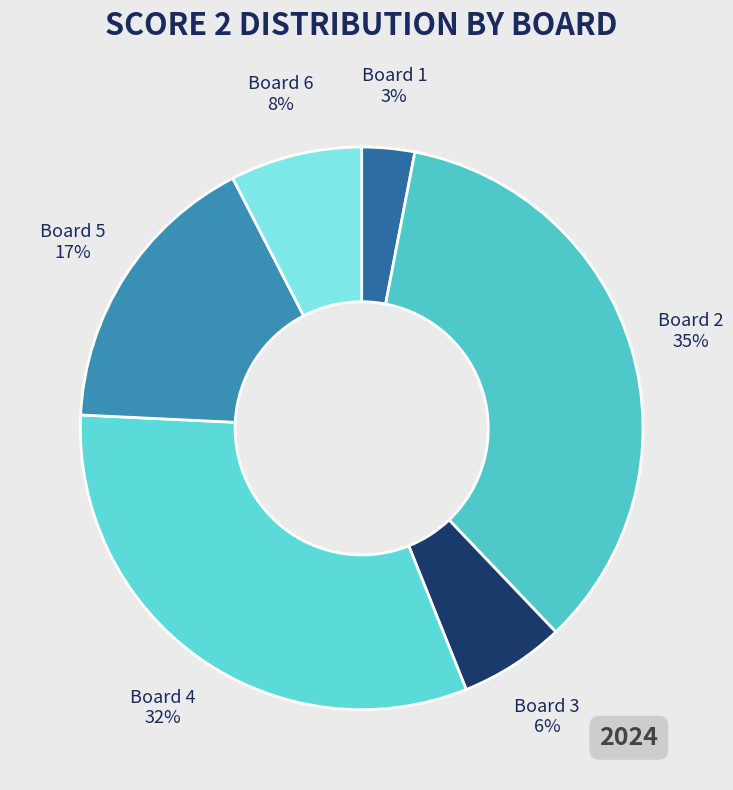

What is the largest slice in the pie chart?

Board 2